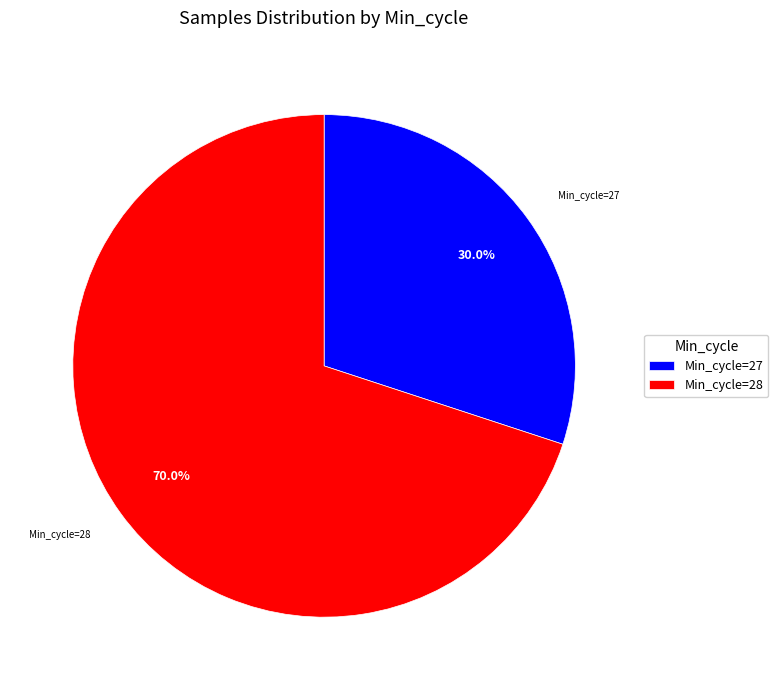

Is Min_cycle=27 the majority of the pie?

No